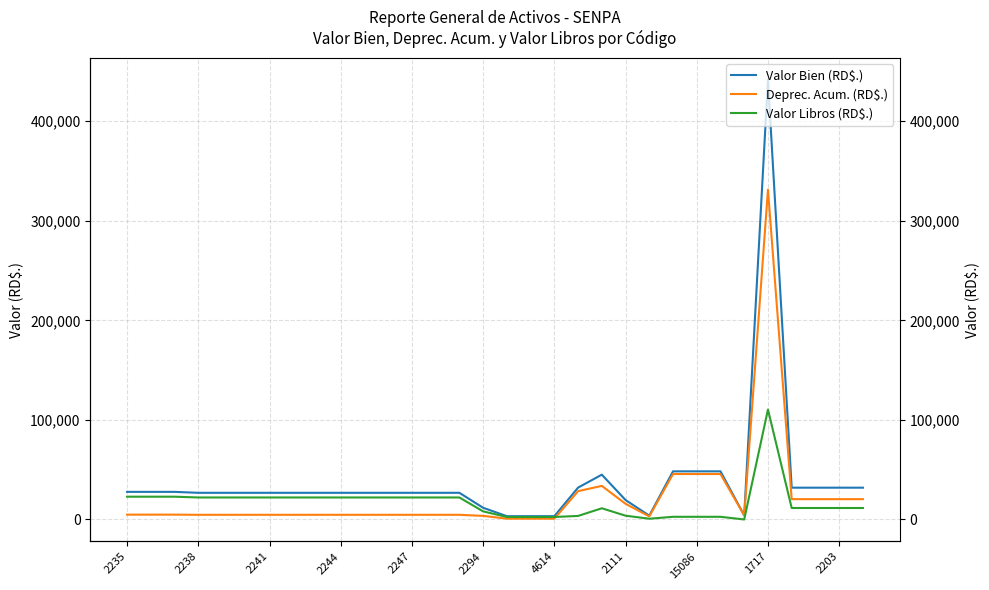

How many categories are shown in the chart?

32